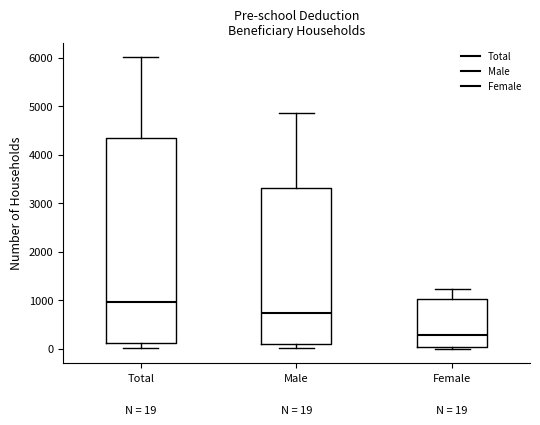

Which box's median line is the highest?

Total